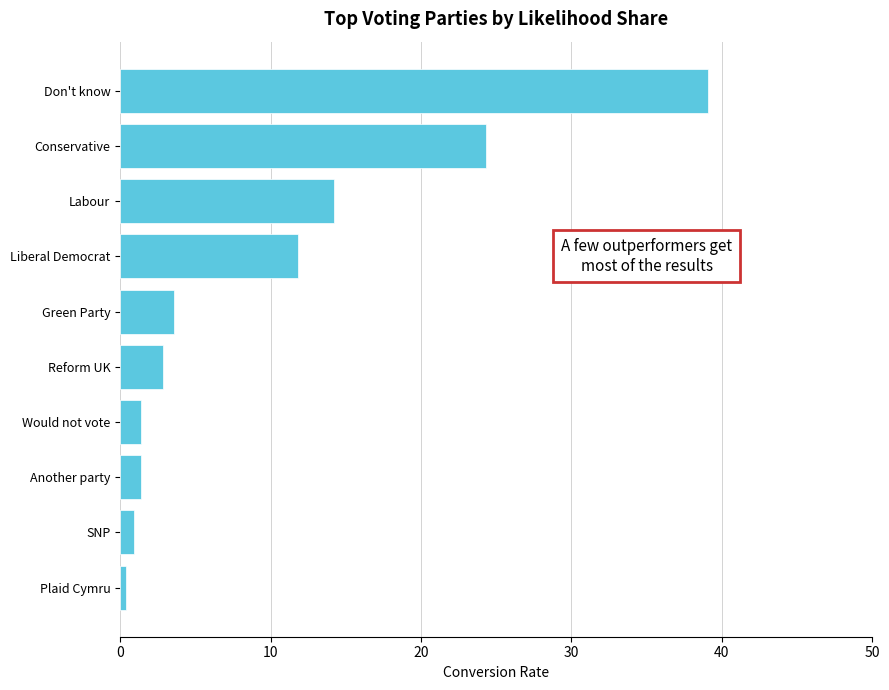

The value at Reform UK is 2.9. True or false?

True